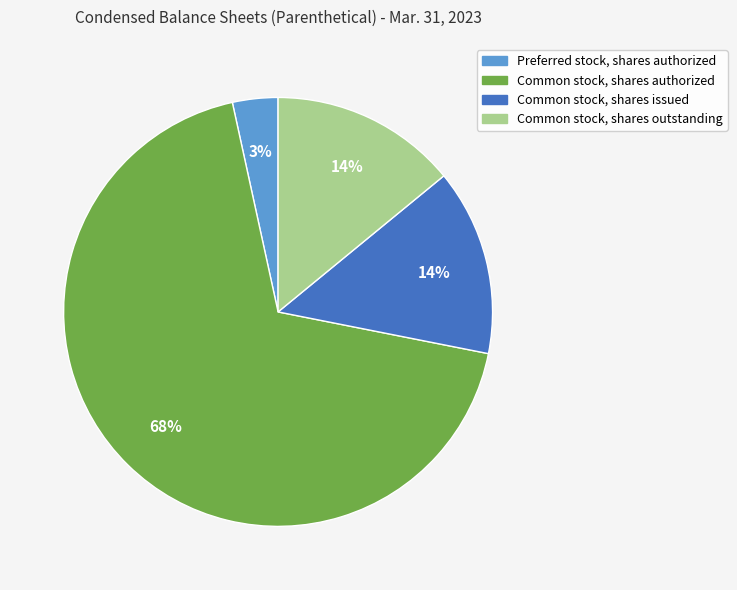

To the nearest percent, what is the average slice percentage?

25%